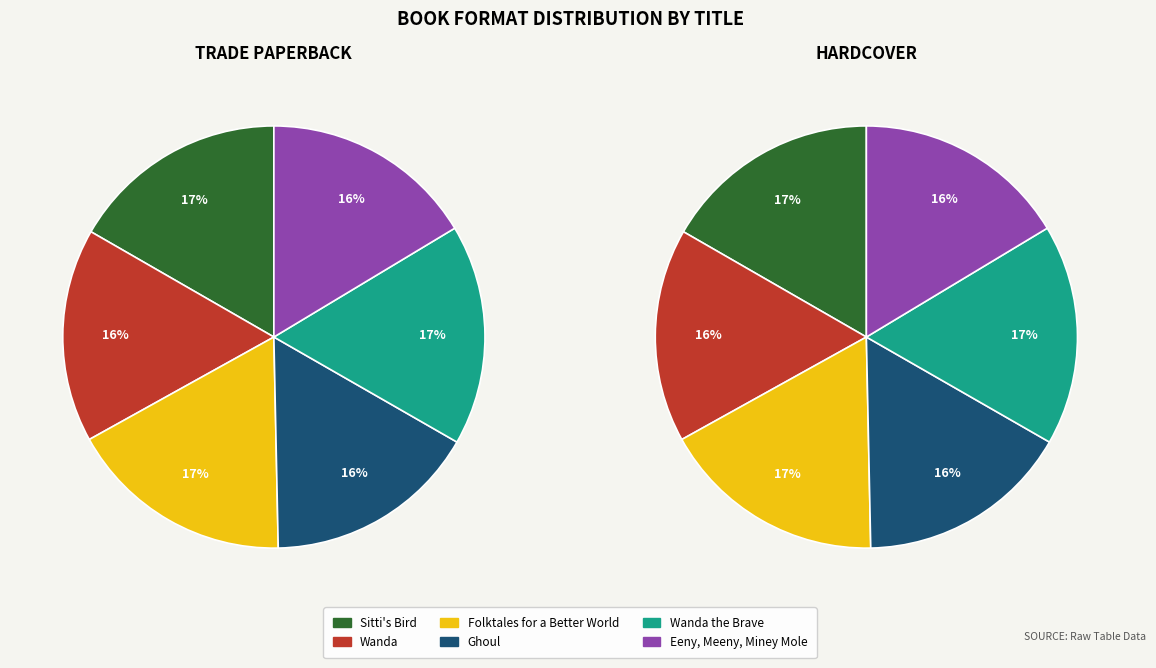

Rank the categories by Trade Paperback value from highest to lowest.

Folktales for a Better World, Wanda the Brave, Sitti's Bird, Wanda, Ghoul, Eeny, Meeny, Miney Mole